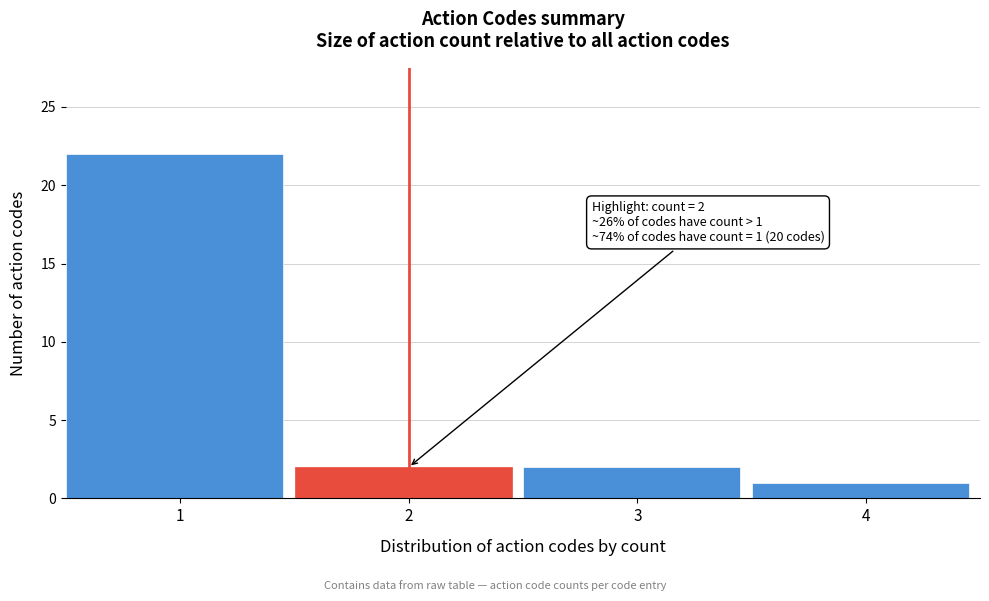

Which range on the x-axis has the tallest bar?

0.5 to 1.5